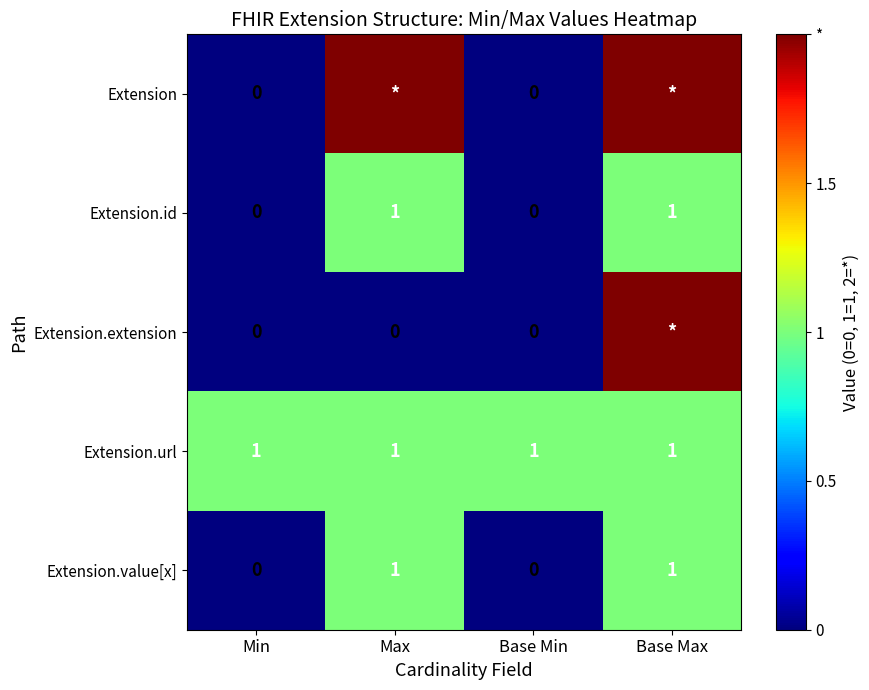

How many Extension.id values are between 0 and 1?

4